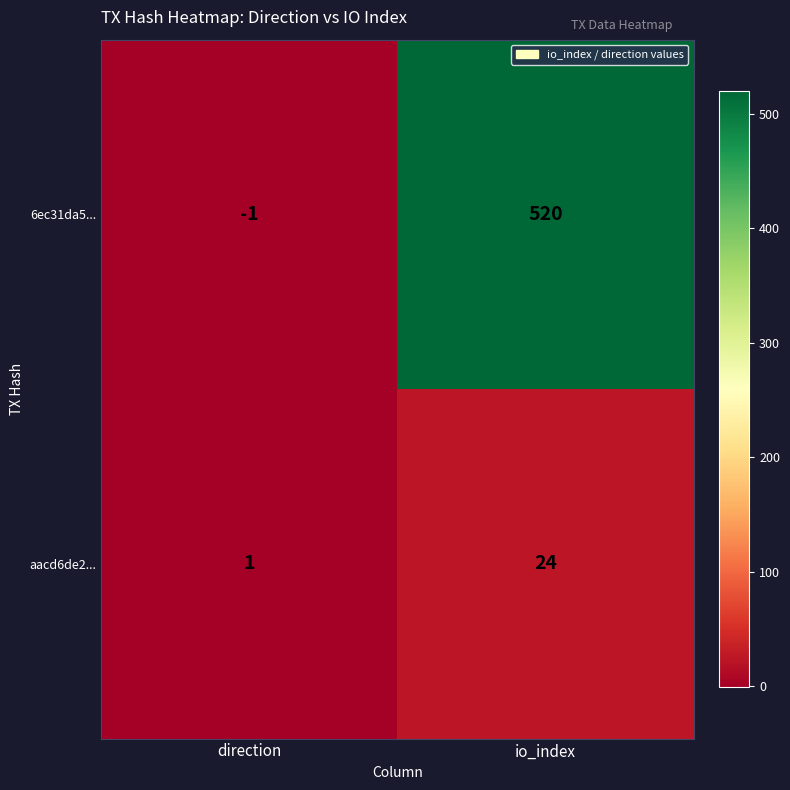

At io_index, list the series in order from smallest to largest.

aacd6de2..., 6ec31da5...